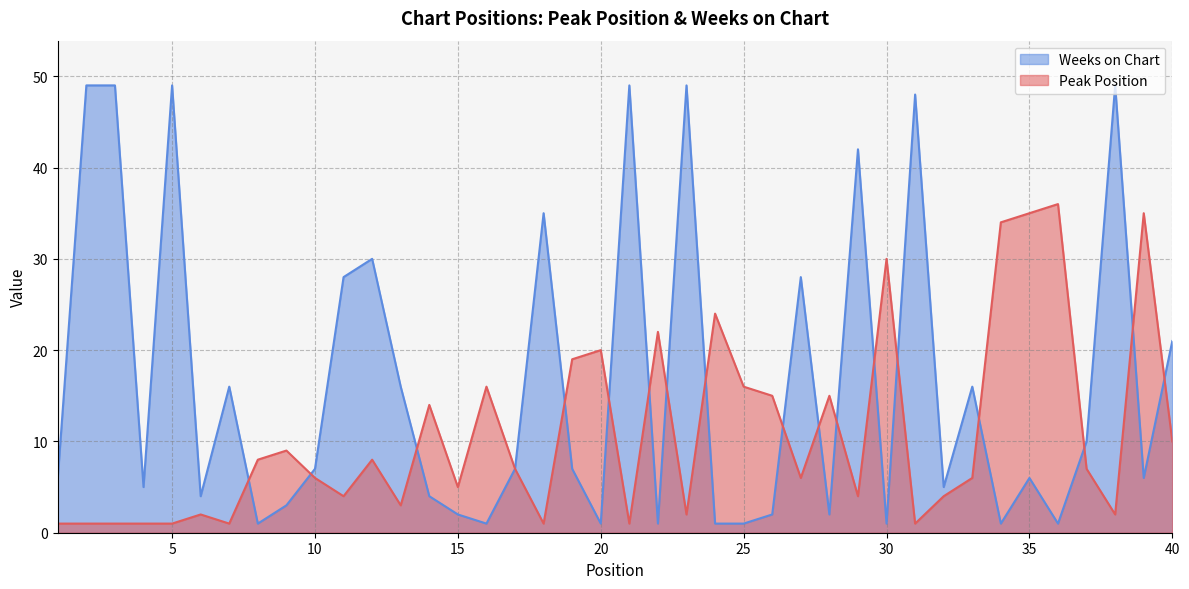

Which has a higher value, 18 or 31?

18